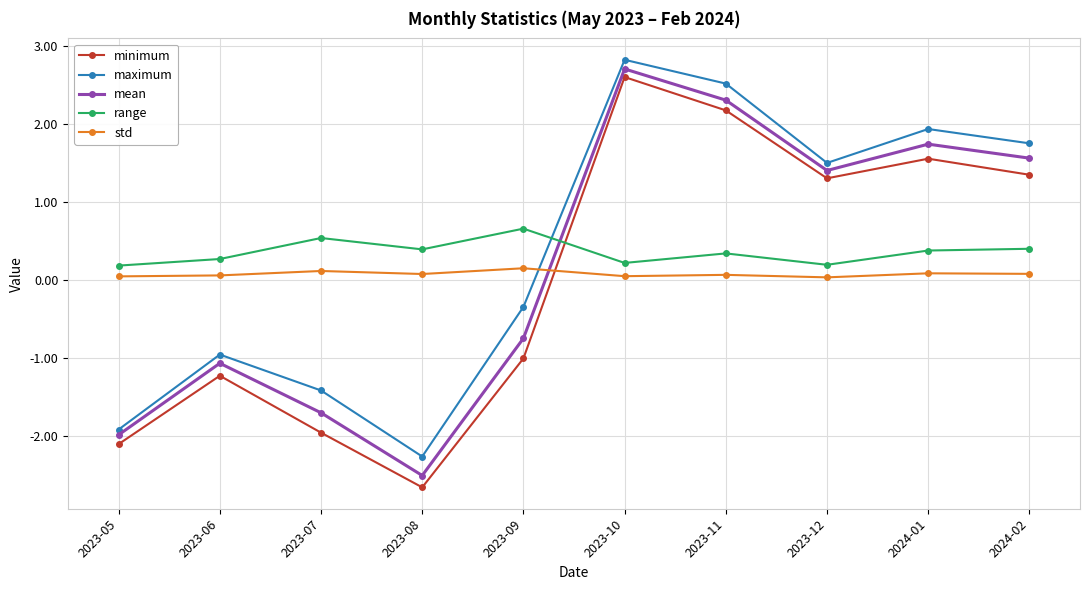

How many times do std and minimum cross each other?

1